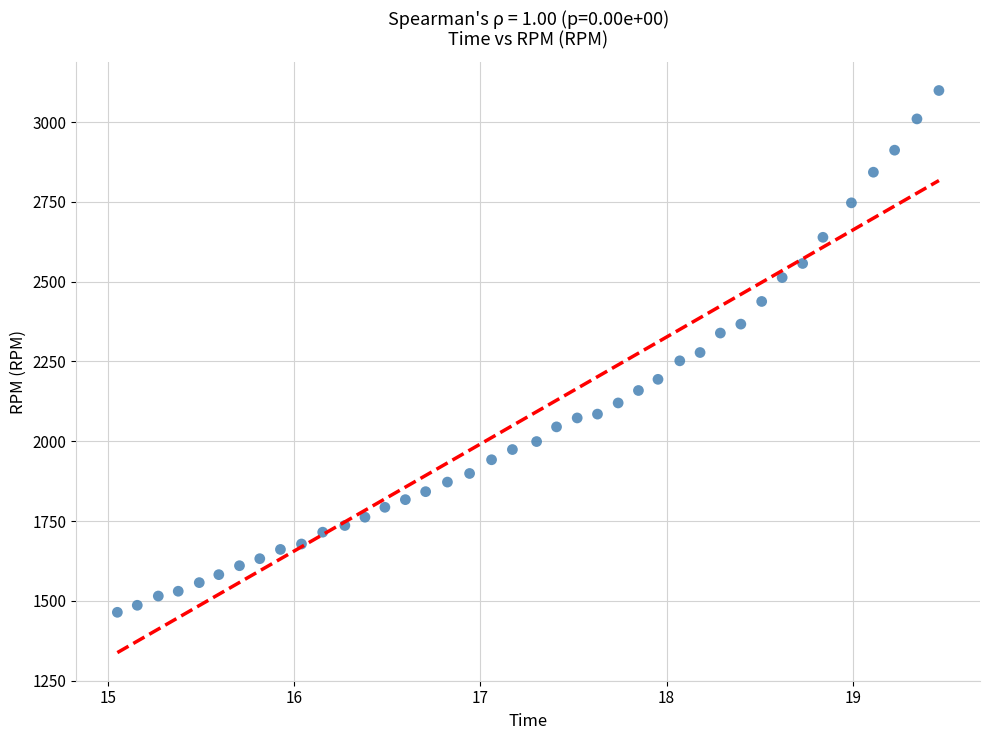

What is the range of Y values (max minus min)?

1635